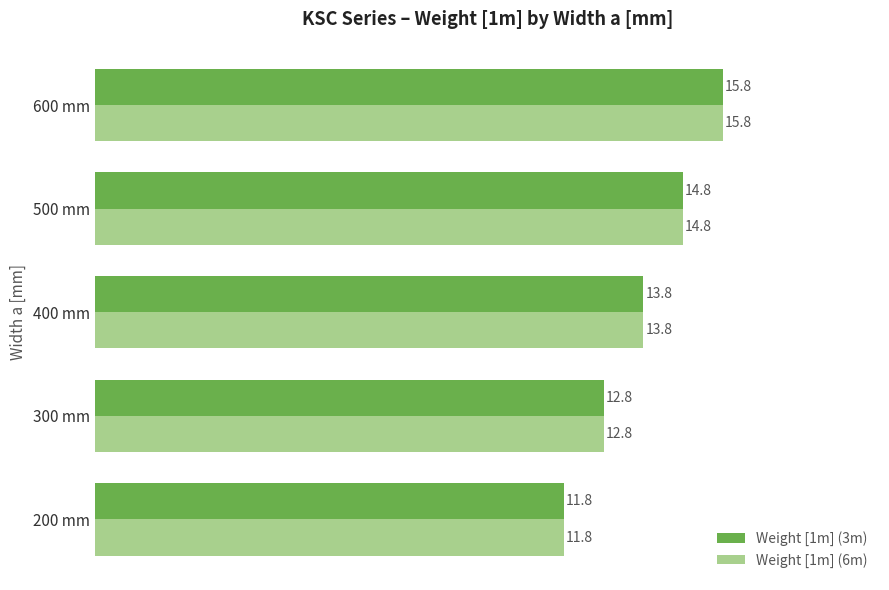

Which category has the highest value in the Weight [1m] (3m) series?

600 mm